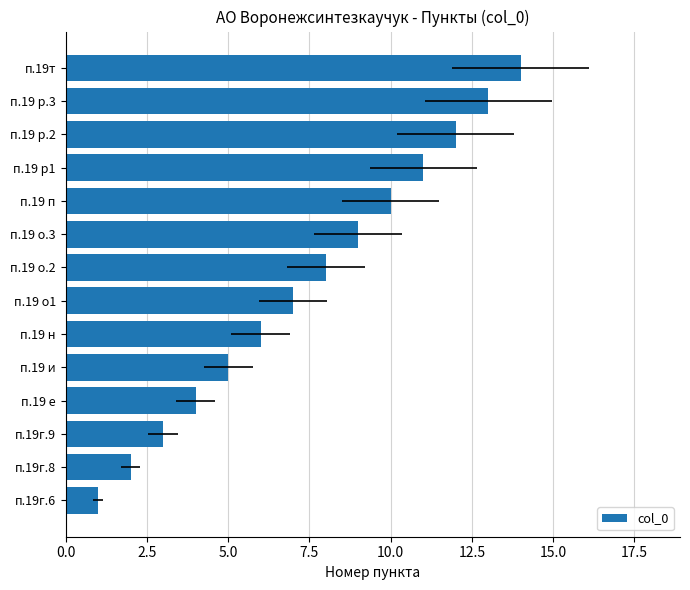

Does the chart contain stacked bars?

No